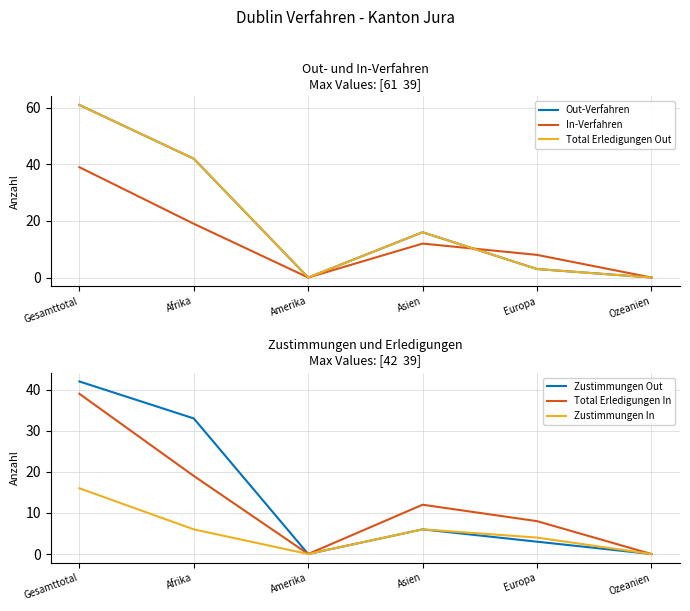

List the series in order of their peak value, lowest first.

Zustimmungen In, In-Verfahren, Total Erledigungen In, Zustimmungen Out, Out-Verfahren, Total Erledigungen Out